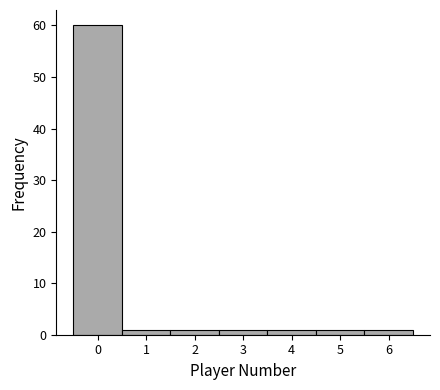

Over which range of the x-axis is the bar tallest?

-0.5 to 0.5